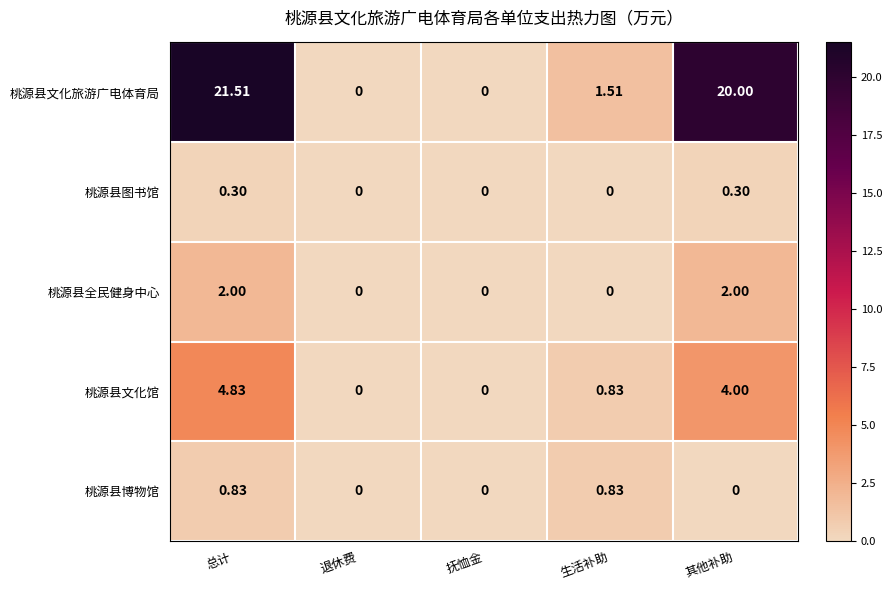

At how many categories does at least one series exceed 19?

2